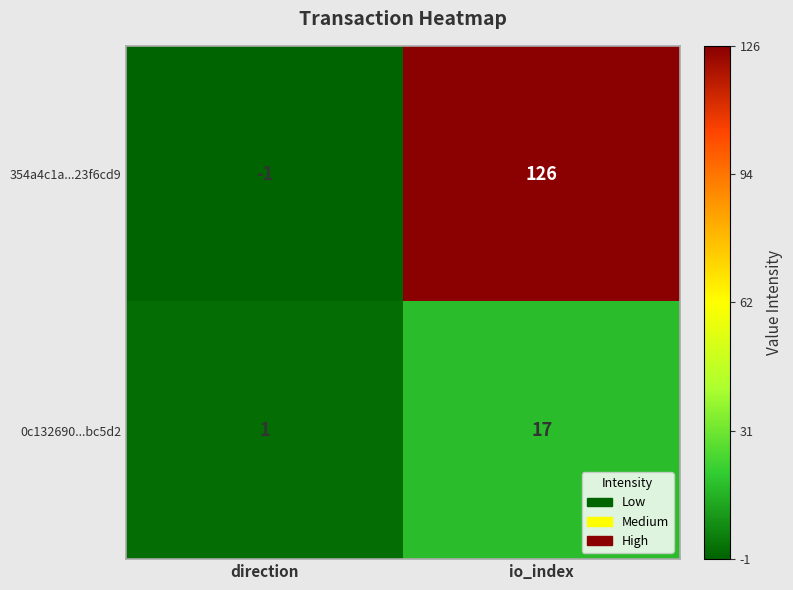

What is the sum of the 0c132690...bc5d2 values at direction and io_index?

18